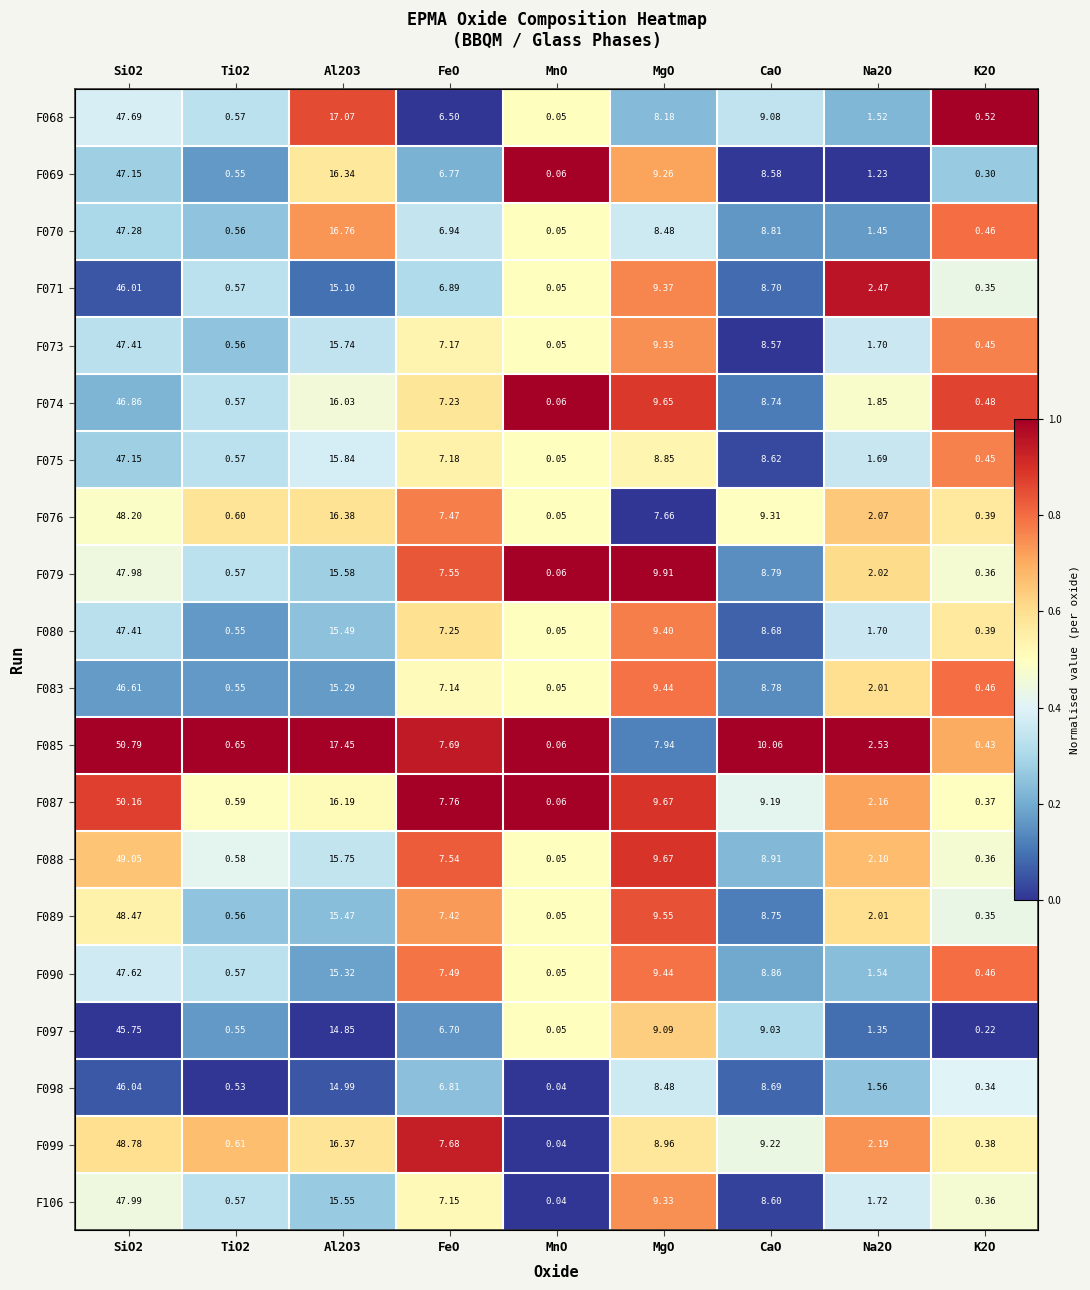

What is the sum of the F087 values at K2O and TiO2?

1.0